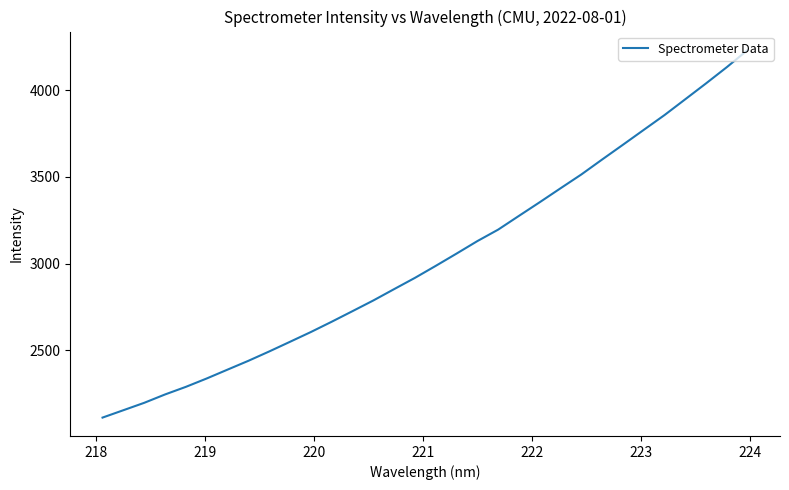

What is the greatest value displayed?

4232.9